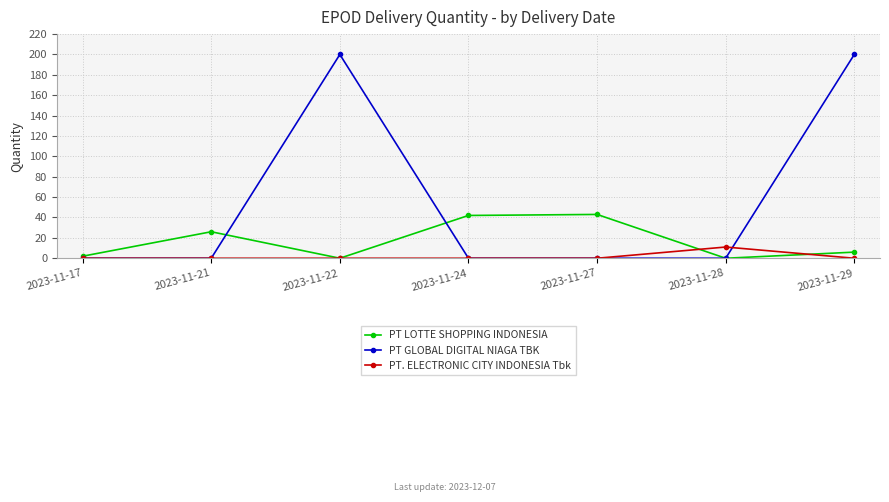

Rank the series by their maximum value, from highest to lowest.

PT GLOBAL DIGITAL NIAGA TBK, PT LOTTE SHOPPING INDONESIA, PT. ELECTRONIC CITY INDONESIA Tbk